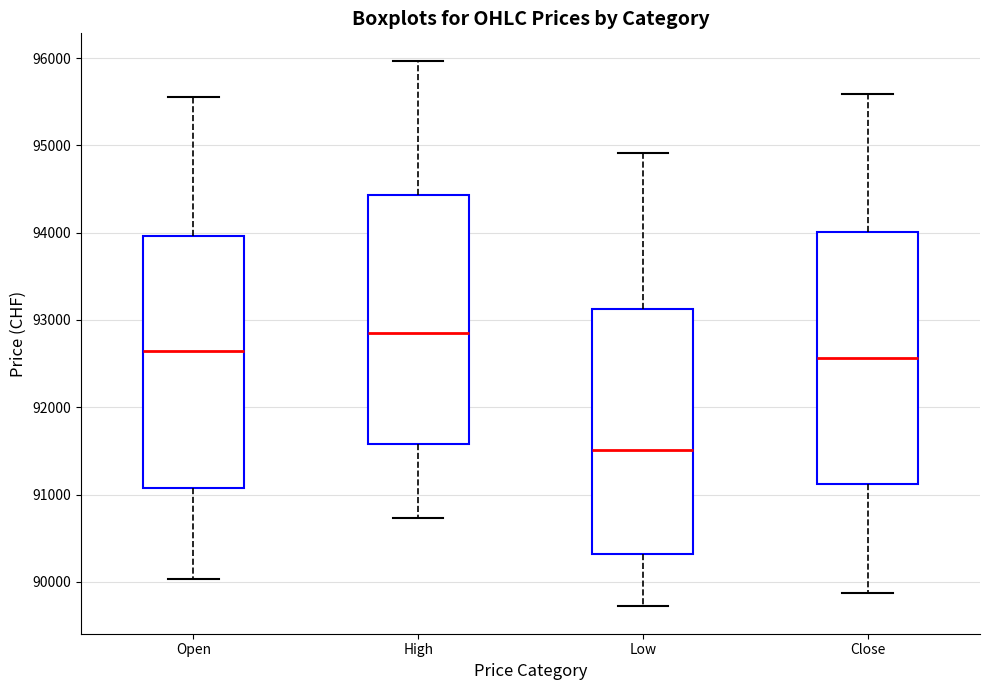

Reading left to right, transcribe this box plot: for each box, give where its median line is, the range the box spans, and where its two whiskers end, as read against the y-axis. The values are not printed on the chart, so give them approximately, as read against the axis.

Open: median 92700, box 91100 to 94000, whiskers 90000 to 95600
High: median 92900, box 91600 to 94400, whiskers 90700 to 96000
Low: median 91500, box 90300 to 93100, whiskers 89700 to 94900
Close: median 92600, box 91100 to 94000, whiskers 89900 to 95600